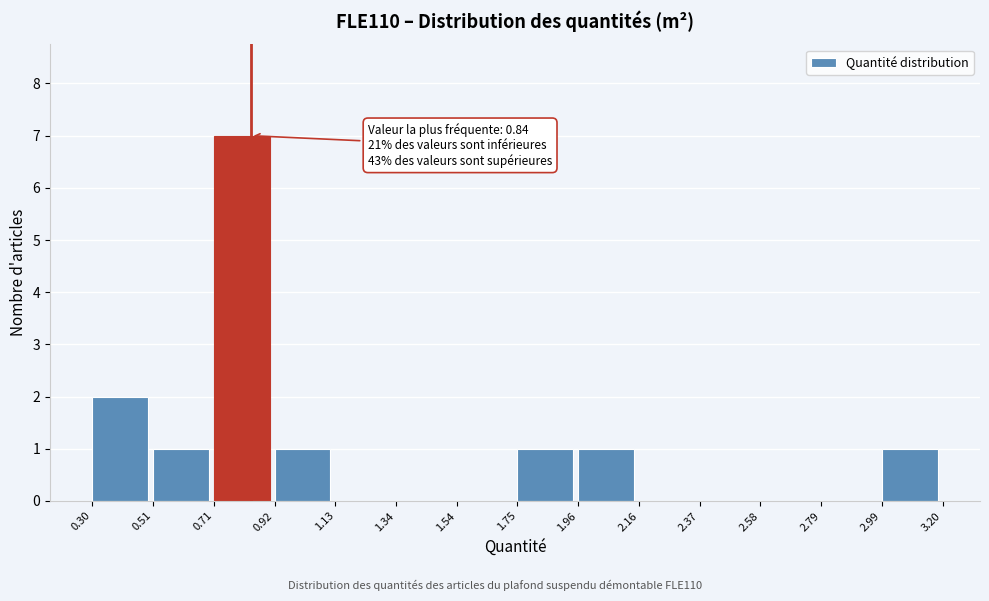

Which range on the x-axis has the tallest bar?

0.71 to 0.92